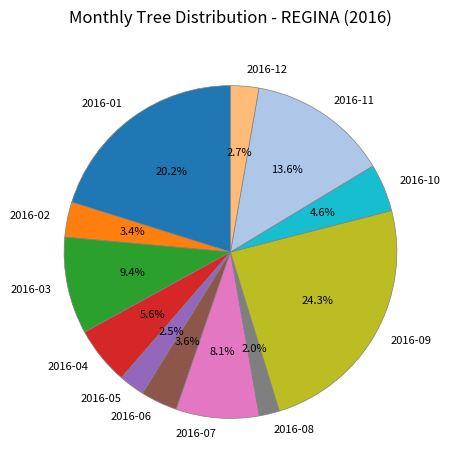

To the nearest percent, what is the difference between the largest and smallest slice percentages?

22%